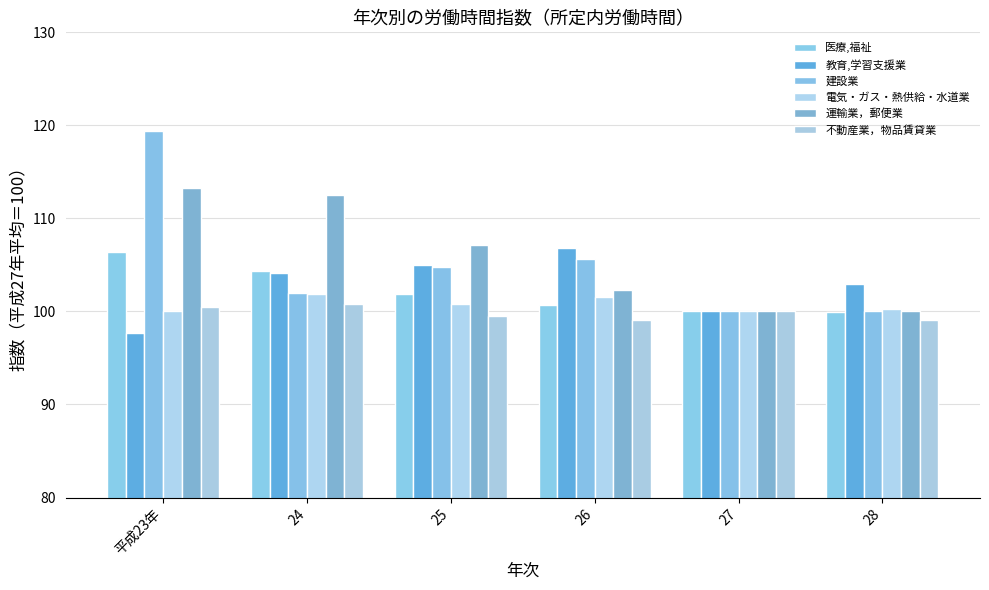

Reading left to right, transcribe all the data shown in this chart.

医療,福祉: 平成23年=106.4	24=104.4	25=101.9	26=100.7	27=100.0	28=99.9
教育,学習支援業: 平成23年=97.7	24=104.1	25=105.0	26=106.8	27=100.0	28=103.0
建設業: 平成23年=119.4	24=102.0	25=104.8	26=105.6	27=100.0	28=100.1
電気・ガス・熱供給・水道業: 平成23年=100.0	24=101.9	25=100.8	26=101.6	27=100.0	28=100.3
運輸業，郵便業: 平成23年=113.3	24=112.5	25=107.1	26=102.3	27=100.0	28=100.0
不動産業，物品賃貸業: 平成23年=100.5	24=100.8	25=99.5	26=99.1	27=100.0	28=99.1